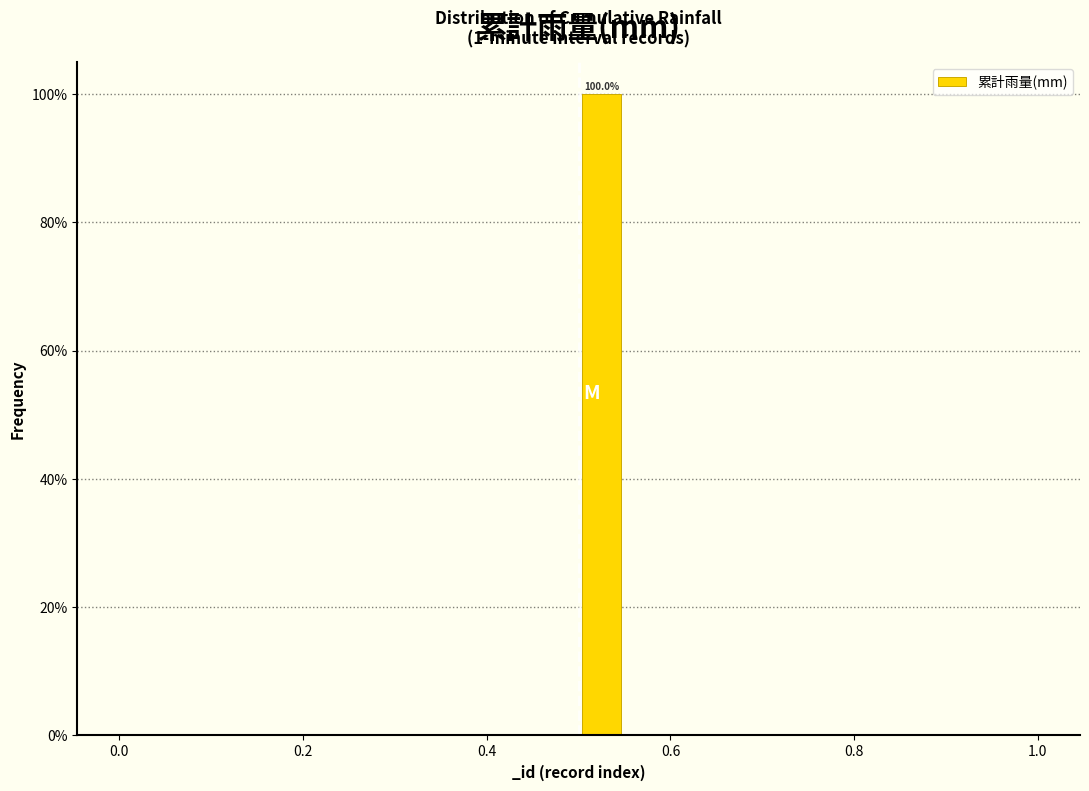

Read against the x-axis, roughly where is the centre of the tallest bar?

0.52